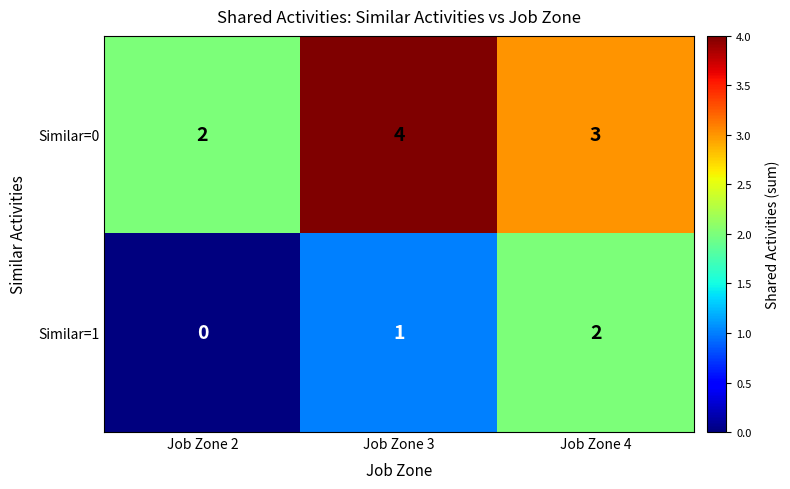

What is the average value of the Similar=0 series?

3